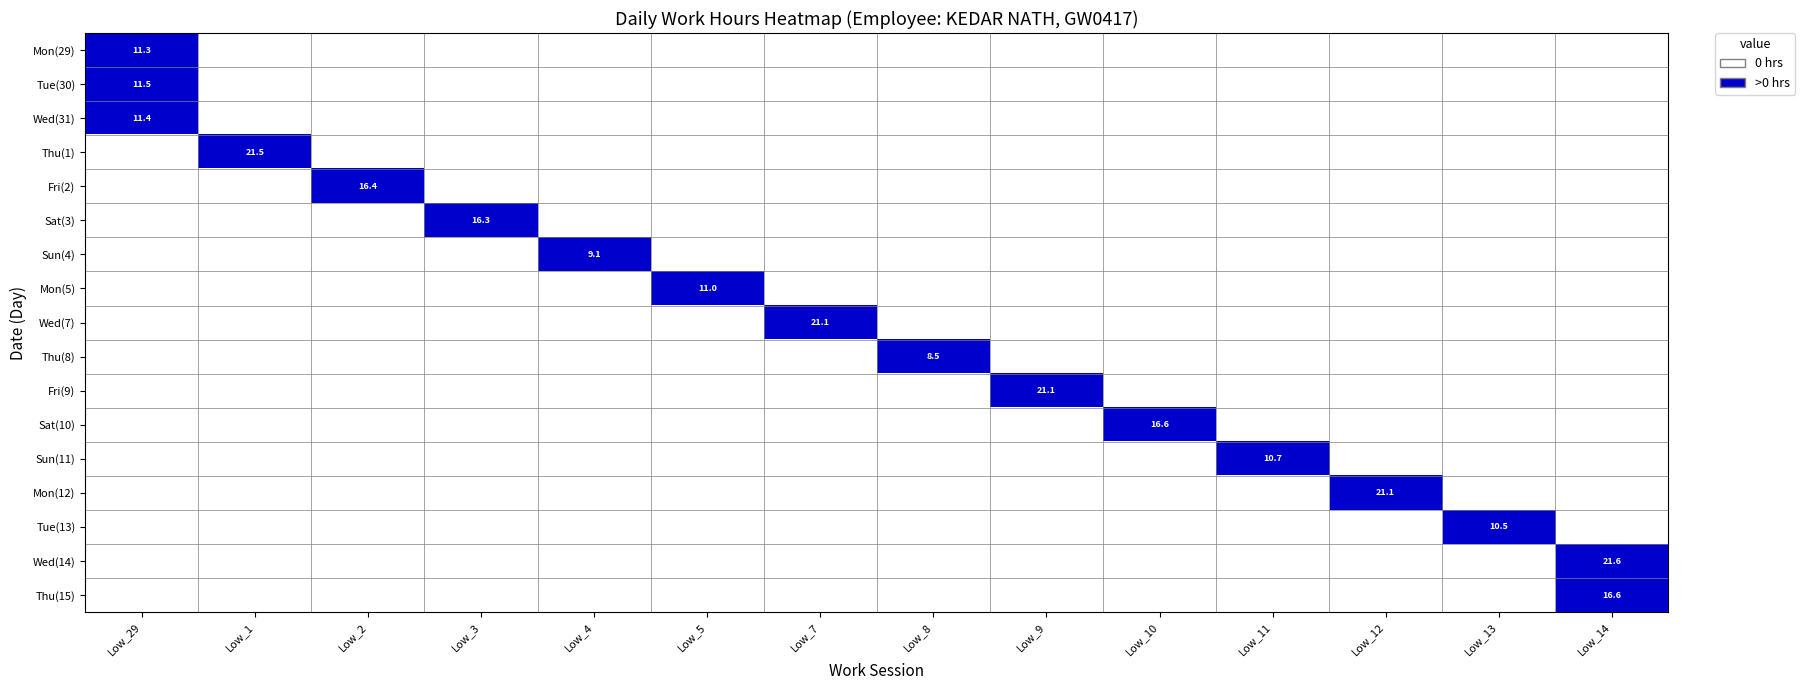

The value of Sat(10) at Low_10 is 22.0. True or false?

False